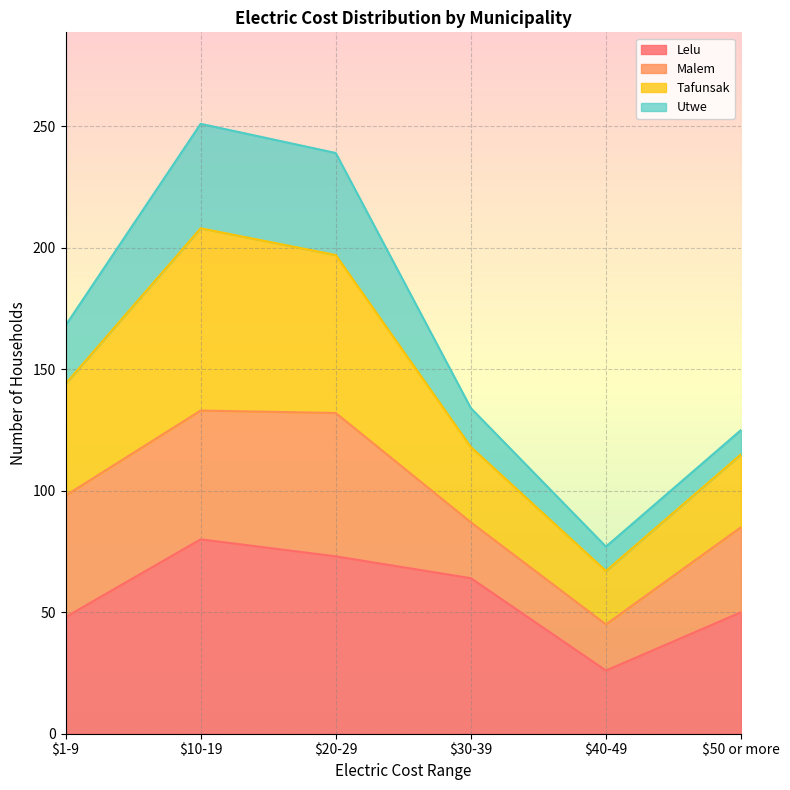

Which category has the lowest value in the Lelu series?

$40-49